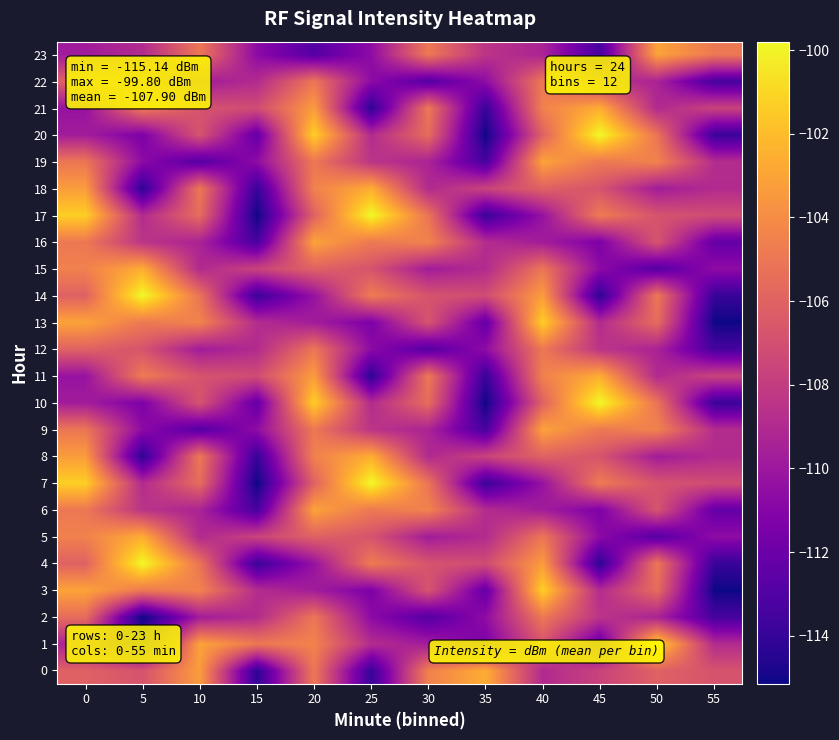

What is the spread (max minus min) of values at 45?

14.5